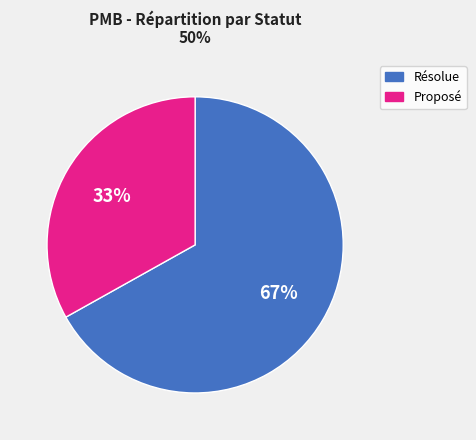

Is the sum of Proposé and Résolue greater than half?

Yes